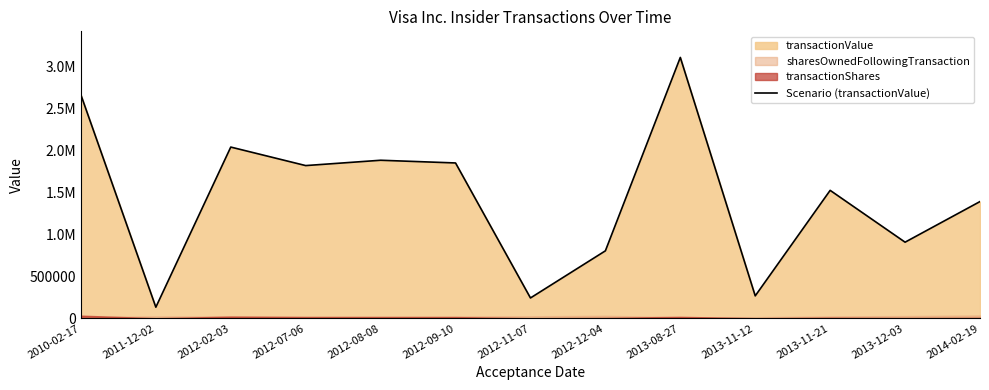

Is it true that the value at 2012-12-04 is 804064?

True